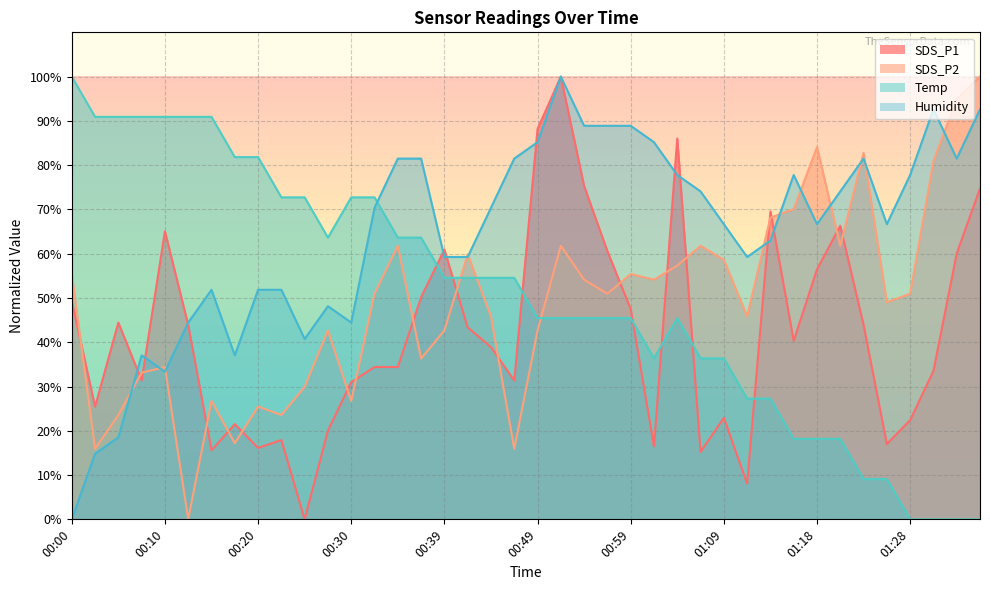

The value of SDS_P1 at 00:05 is 44.4. True or false?

True